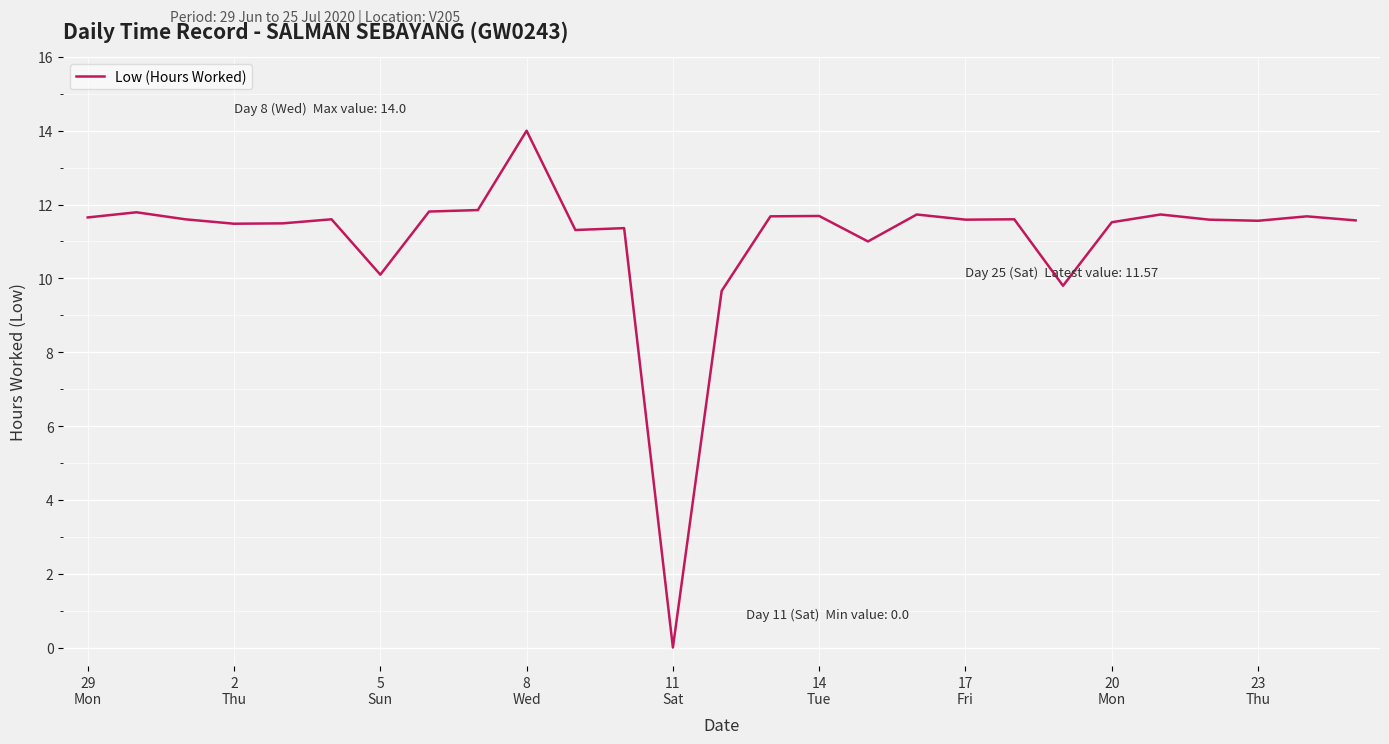

What is the maximum value shown in the chart?

14.0